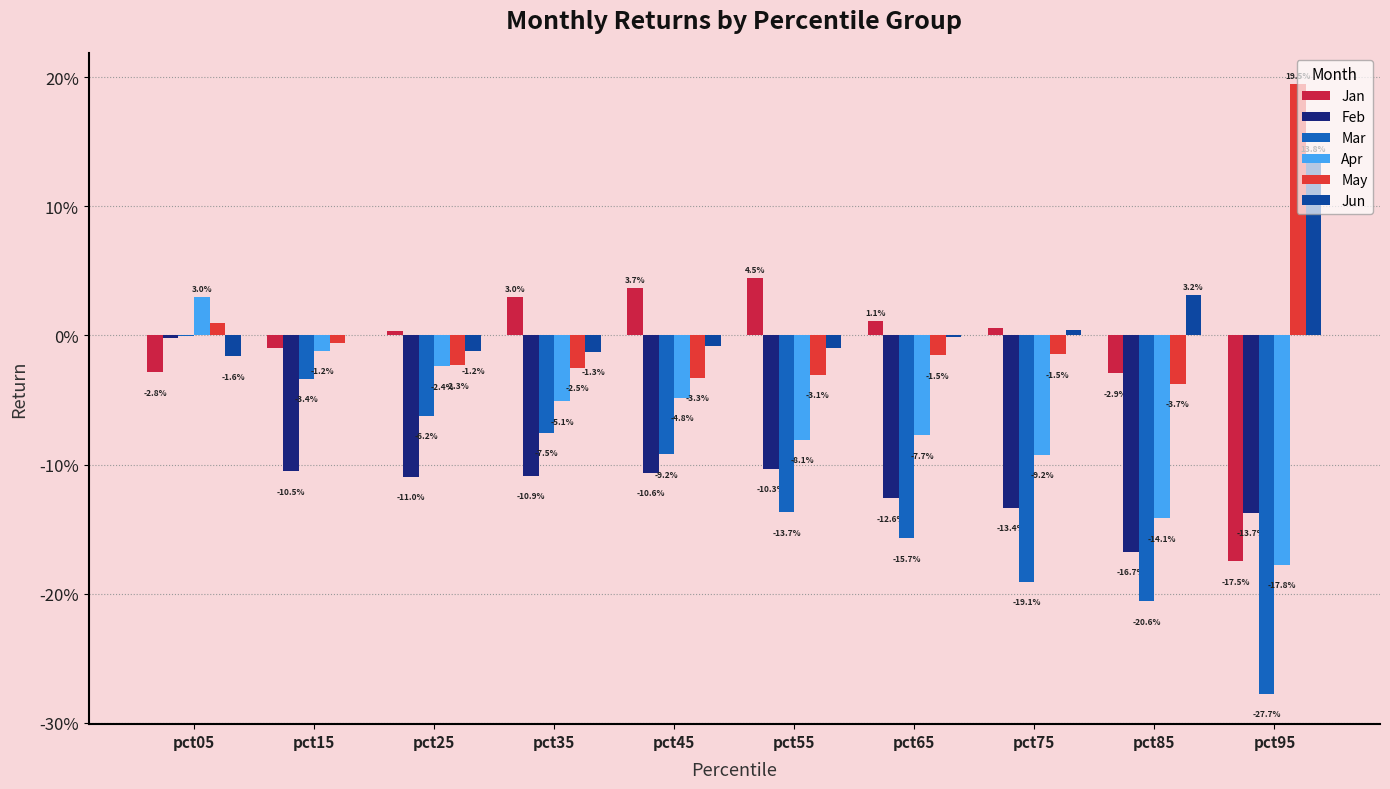

At pct95, list the series in order from smallest to largest.

Mar, Apr, Jan, Feb, Jun, May